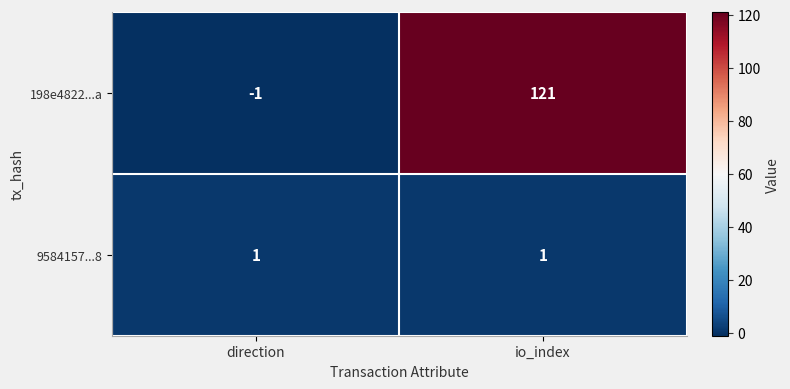

How many categories are shown in the chart?

2